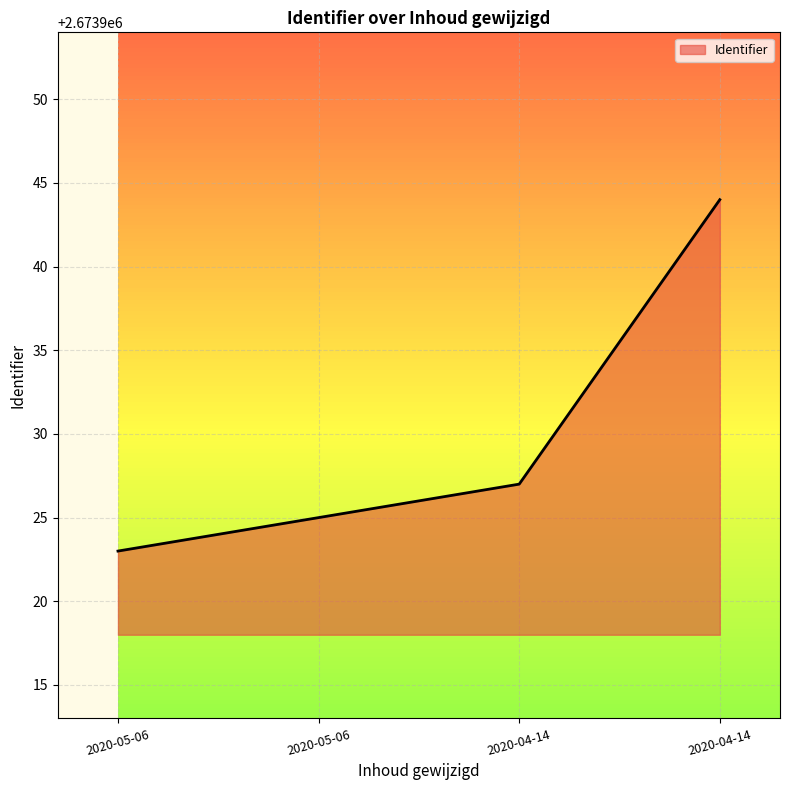

Where does the data first go above 2673927?

2020-04-14